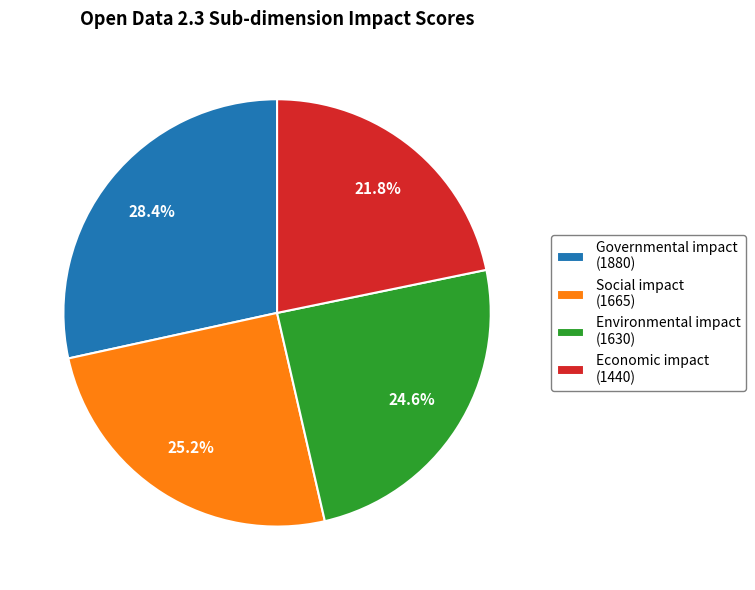

How many segments does this pie chart have?

4